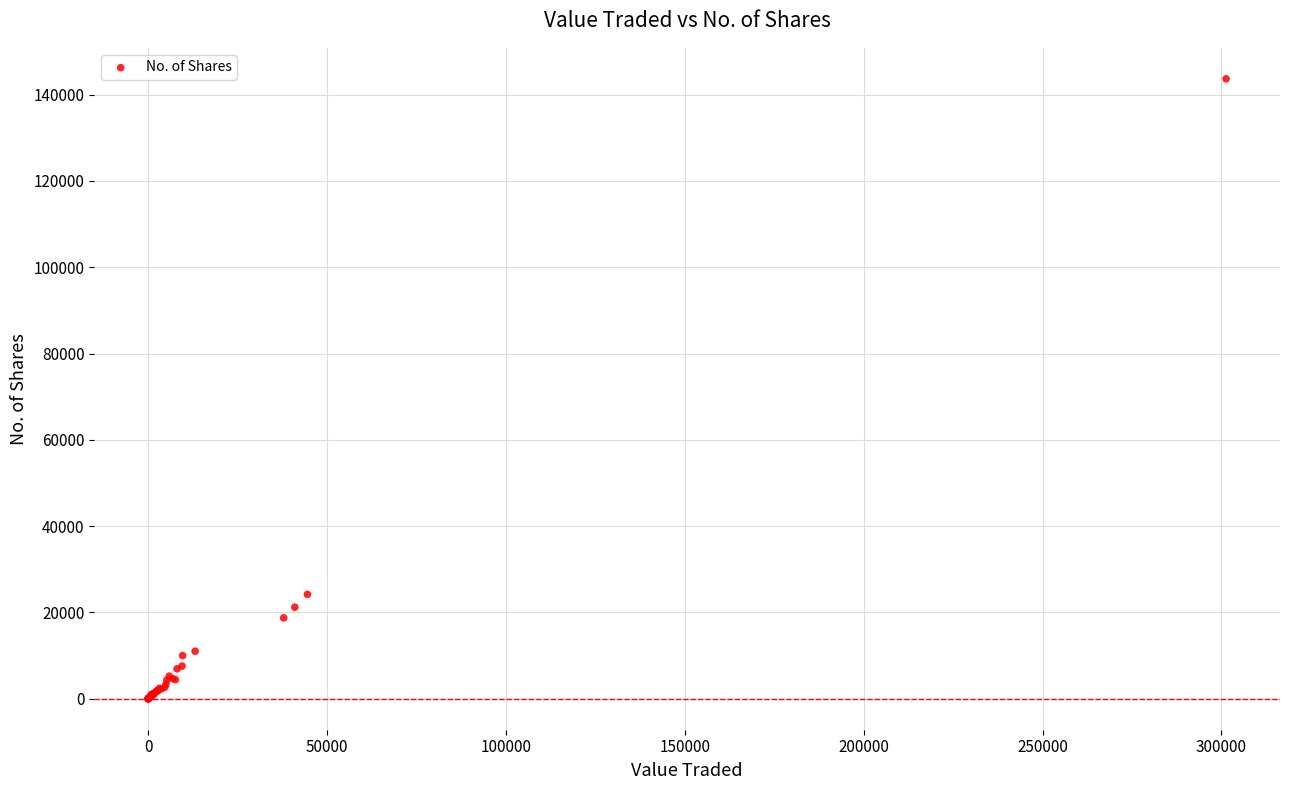

What Y value in the scatter plot is closest to 71834?

24185